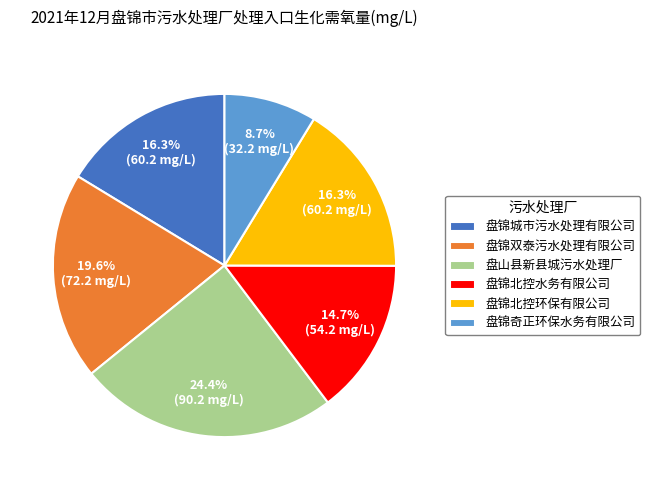

To the nearest percent, what is the difference between the largest and smallest slice percentages?

16%